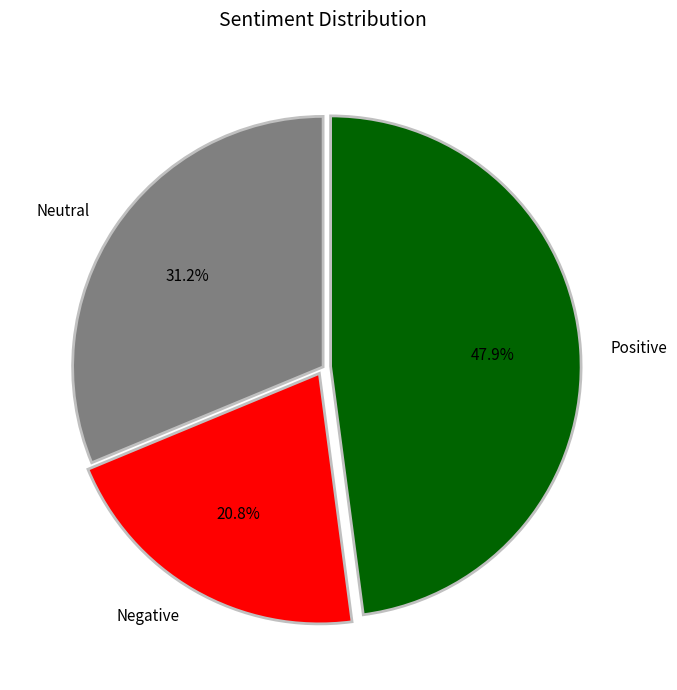

To the nearest percent, what is the difference between the largest and smallest slice percentages?

27%